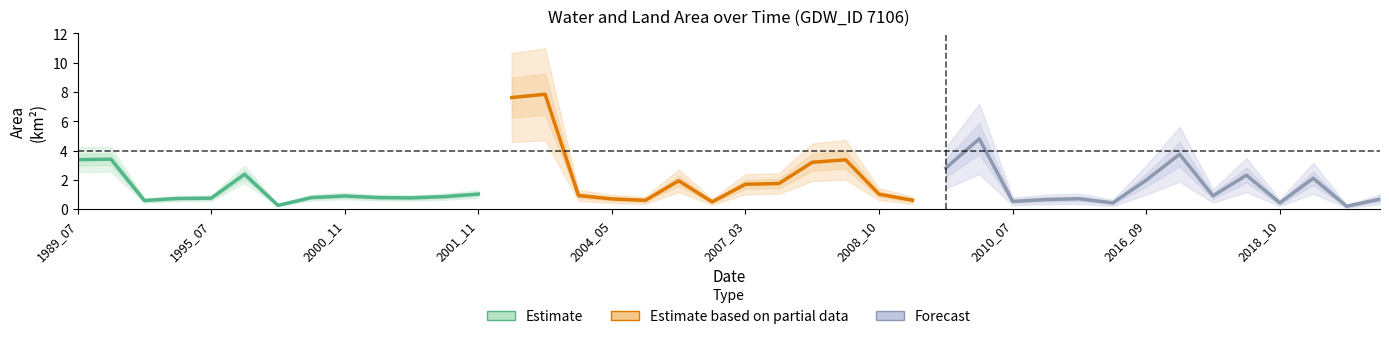

Is it true that waterArea equals 13.4 at 39?

False